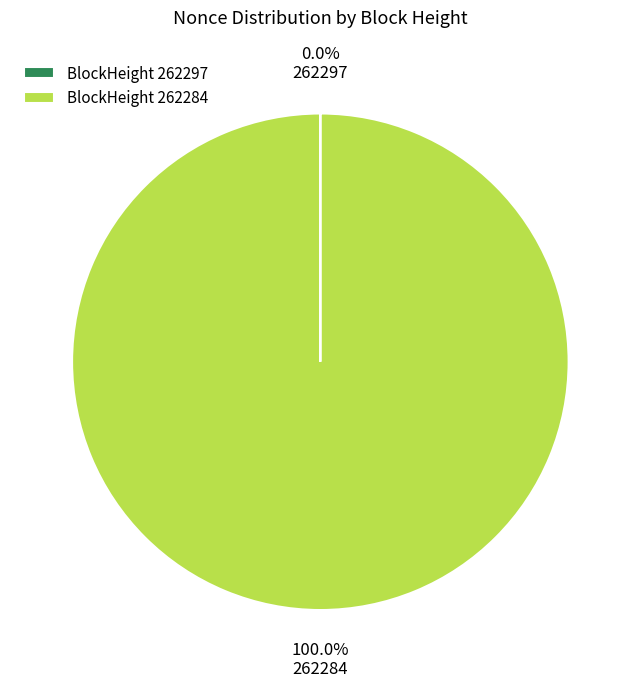

What is the majority slice?

BlockHeight 262284